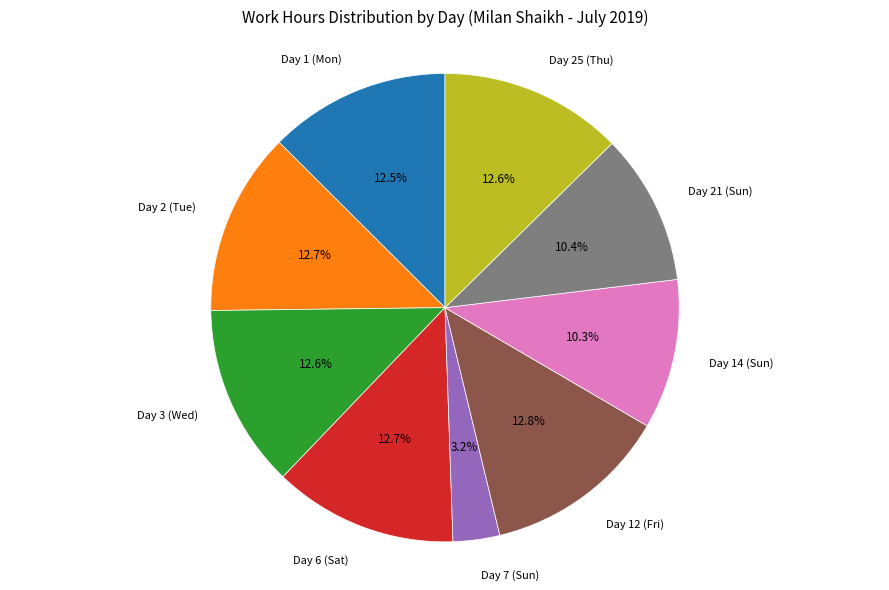

Is there a majority slice in this chart?

No